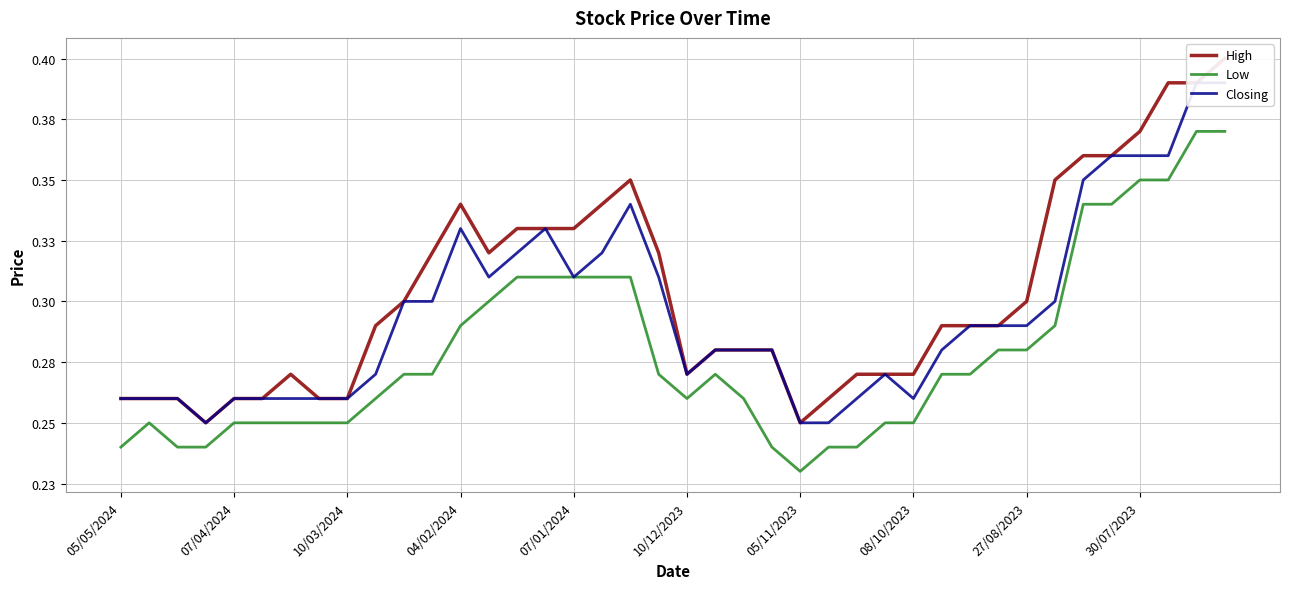

At 18, list the series in order from largest to smallest.

High, Closing, Low